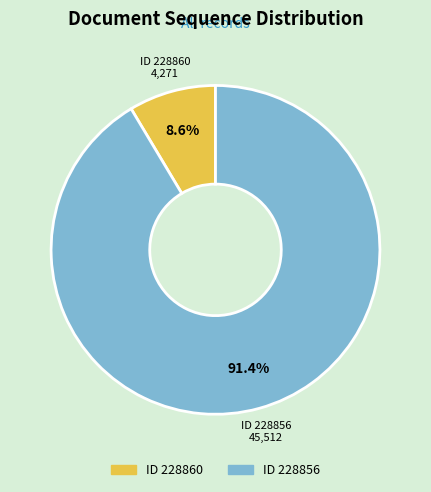

Is there any slice that represents more than half of the pie?

Yes